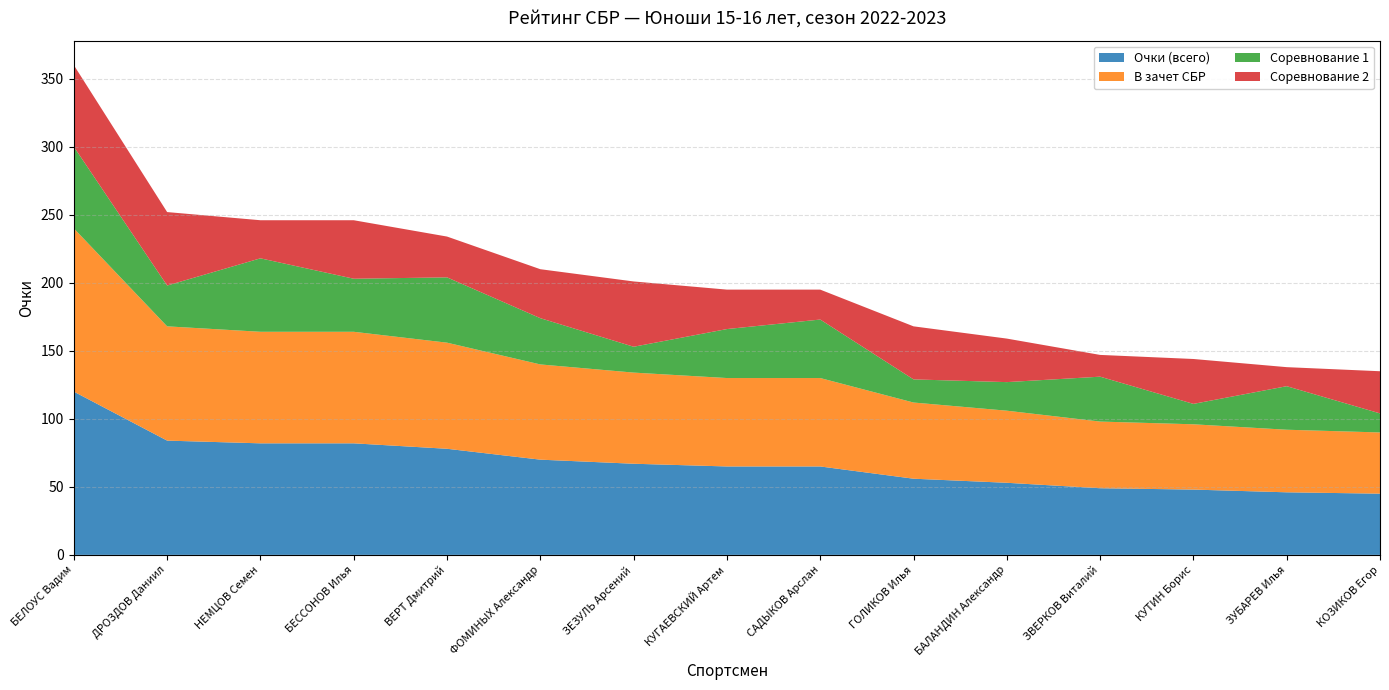

Reading left to right, transcribe all the data shown in this chart.

Очки (всего): БЕЛОУС Вадим=120	ДРОЗДОВ Даниил=84	НЕМЦОВ Семен=82	БЕССОНОВ Илья=82	ВЕРТ Дмитрий=78	ФОМИНЫХ Александр=70	ЗЕЗУЛЬ Арсений=67	КУГАЕВСКИЙ Артем=65	САДЫКОВ Арслан=65	ГОЛИКОВ Илья=56	БАЛАНДИН Александр=53	ЗВЕРКОВ Виталий=49	КУТИН Борис=48	ЗУБАРЕВ Илья=46	КОЗИКОВ Егор=45
В зачет СБР: БЕЛОУС Вадим=120	ДРОЗДОВ Даниил=84	НЕМЦОВ Семен=82	БЕССОНОВ Илья=82	ВЕРТ Дмитрий=78	ФОМИНЫХ Александр=70	ЗЕЗУЛЬ Арсений=67	КУГАЕВСКИЙ Артем=65	САДЫКОВ Арслан=65	ГОЛИКОВ Илья=56	БАЛАНДИН Александр=53	ЗВЕРКОВ Виталий=49	КУТИН Борис=48	ЗУБАРЕВ Илья=46	КОЗИКОВ Егор=45
Соревнование 1: БЕЛОУС Вадим=60	ДРОЗДОВ Даниил=30	НЕМЦОВ Семен=54	БЕССОНОВ Илья=39	ВЕРТ Дмитрий=48	ФОМИНЫХ Александр=34	ЗЕЗУЛЬ Арсений=19	КУГАЕВСКИЙ Артем=36	САДЫКОВ Арслан=43	ГОЛИКОВ Илья=17	БАЛАНДИН Александр=21	ЗВЕРКОВ Виталий=33	КУТИН Борис=15	ЗУБАРЕВ Илья=32	КОЗИКОВ Егор=14
Соревнование 2: БЕЛОУС Вадим=60	ДРОЗДОВ Даниил=54	НЕМЦОВ Семен=28	БЕССОНОВ Илья=43	ВЕРТ Дмитрий=30	ФОМИНЫХ Александр=36	ЗЕЗУЛЬ Арсений=48	КУГАЕВСКИЙ Артем=29	САДЫКОВ Арслан=22	ГОЛИКОВ Илья=39	БАЛАНДИН Александр=32	ЗВЕРКОВ Виталий=16	КУТИН Борис=33	ЗУБАРЕВ Илья=14	КОЗИКОВ Егор=31